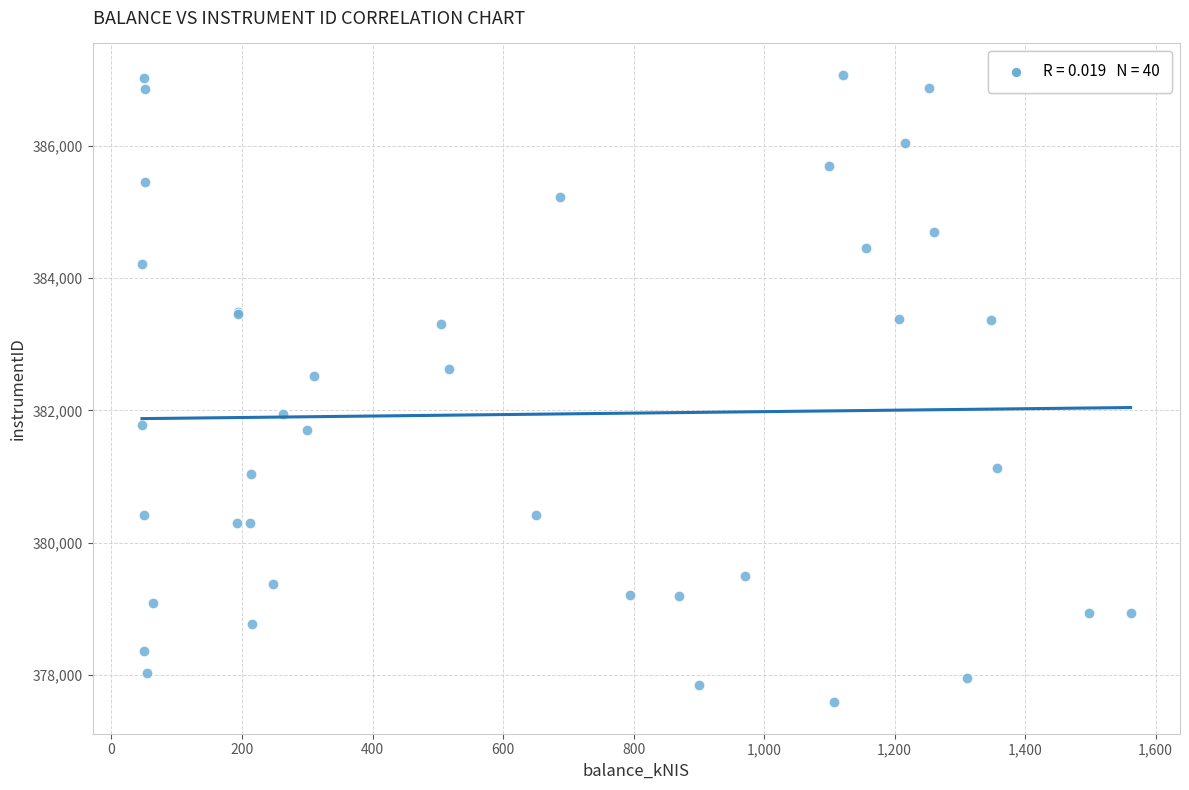

What Y value in the scatter plot is closest to 382329?

382519.3